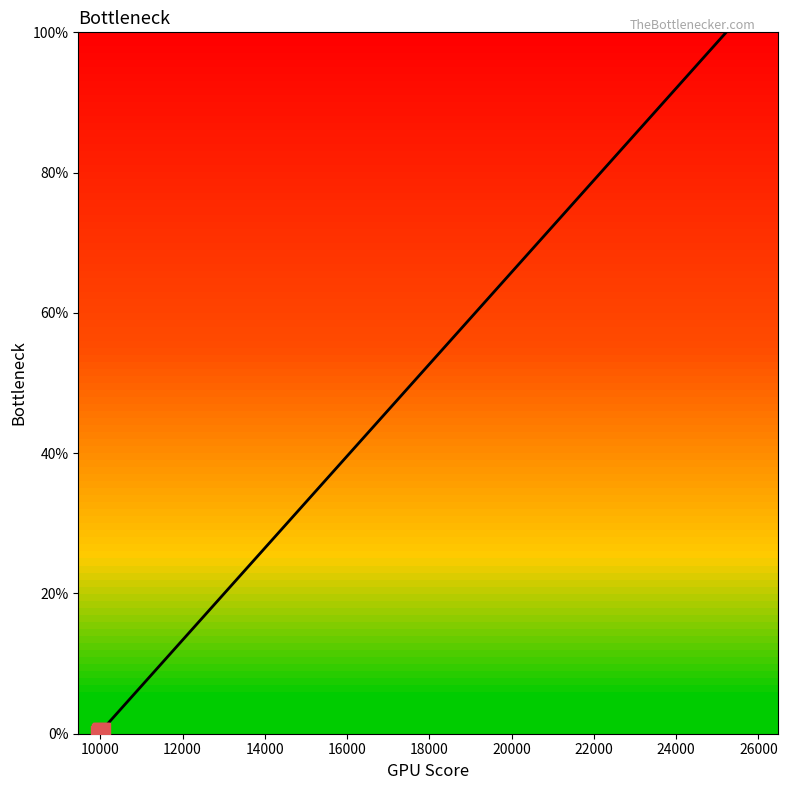

What is the difference between the maximum and minimum values?

100.0